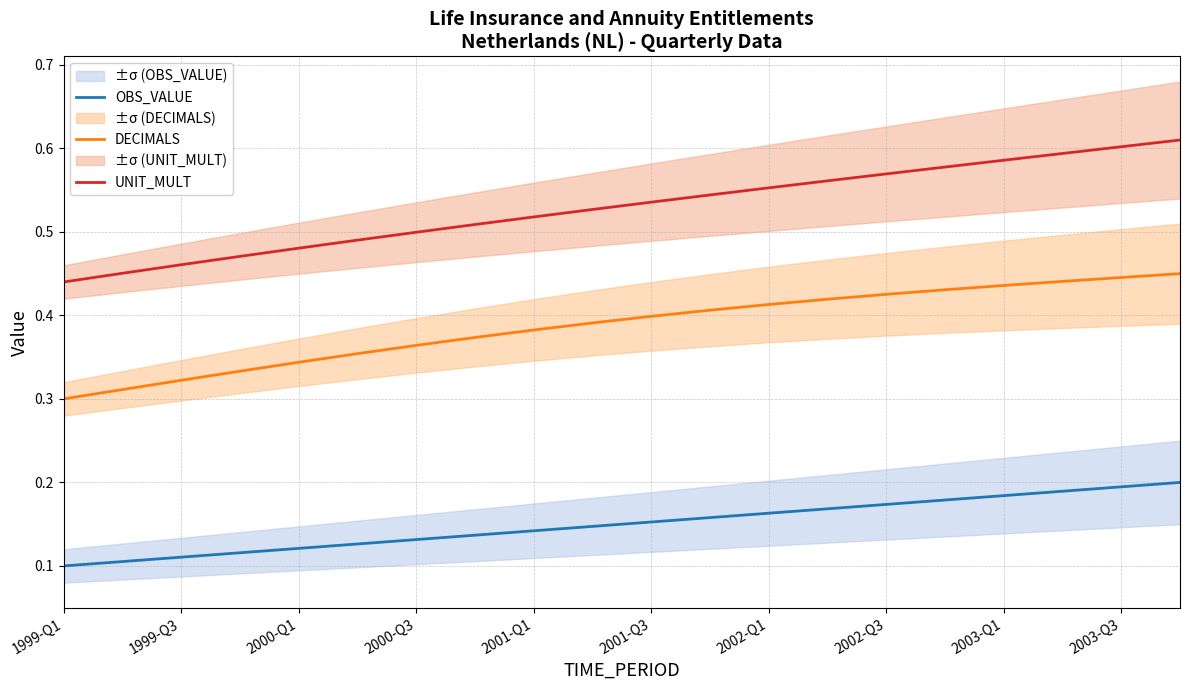

Which category has the lowest value across all series?

1999-Q1